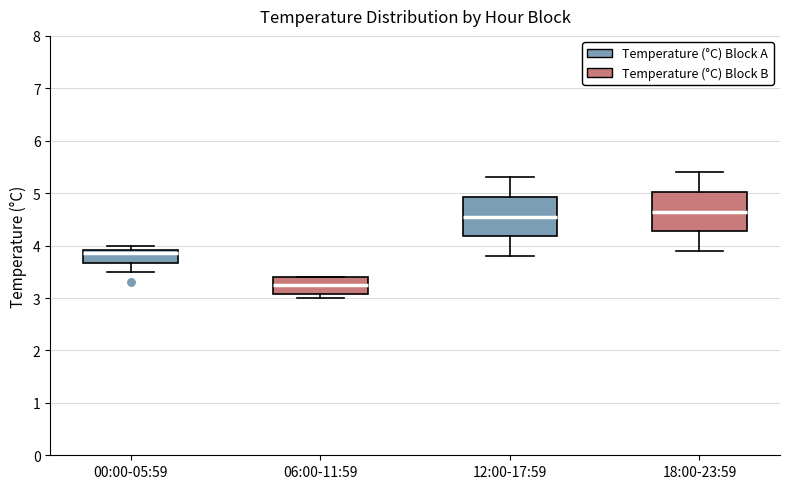

Where is the upper edge of the box for 12:00-17:59 on the y-axis? The values are not printed on the chart, so give them approximately, as read against the axis.

4.9